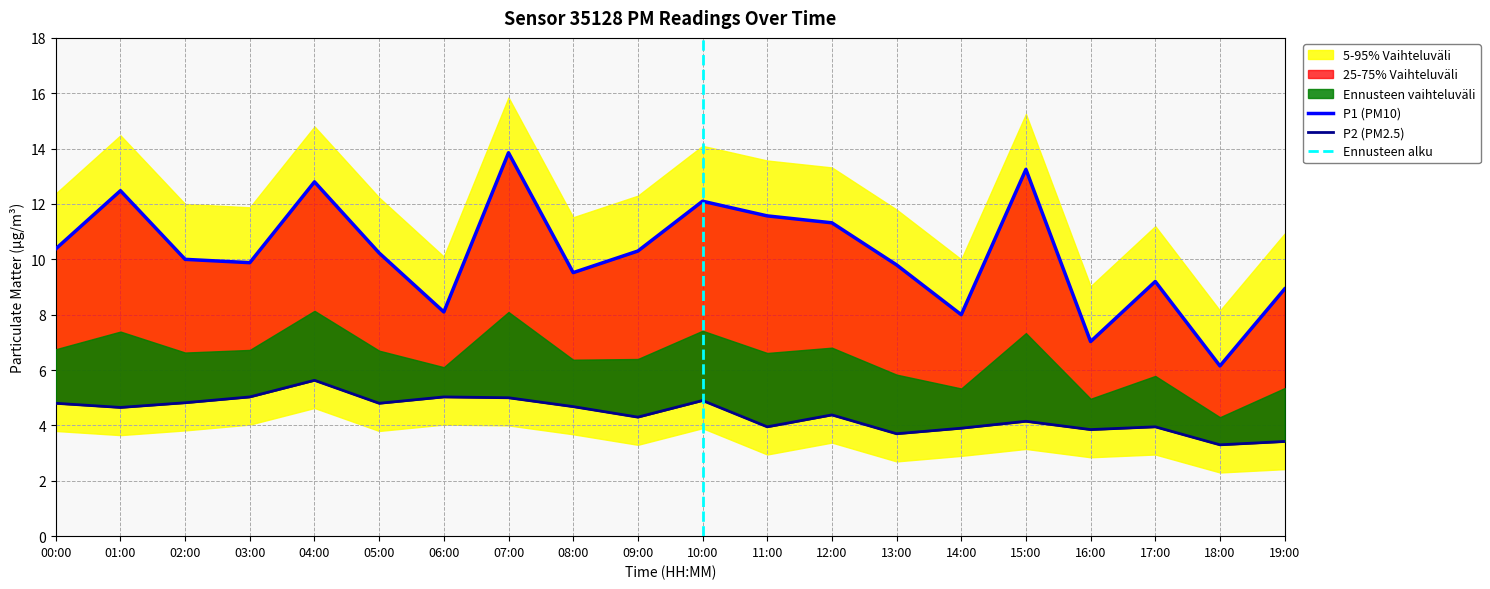

How many interior local valleys does the P2 series have?

7